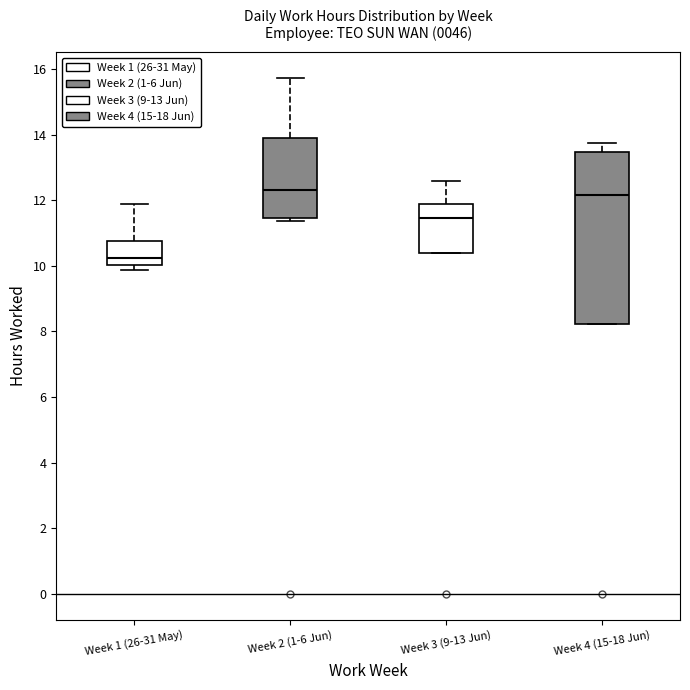

Which box is the tallest, from its lower edge to its upper edge?

Week 4 (15-18 Jun)